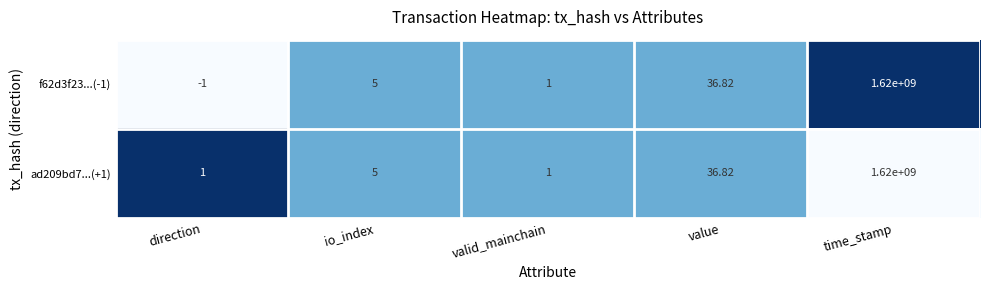

List the labels in order of f62d3f23...(-1) value, smallest first.

direction, valid_mainchain, io_index, value, time_stamp